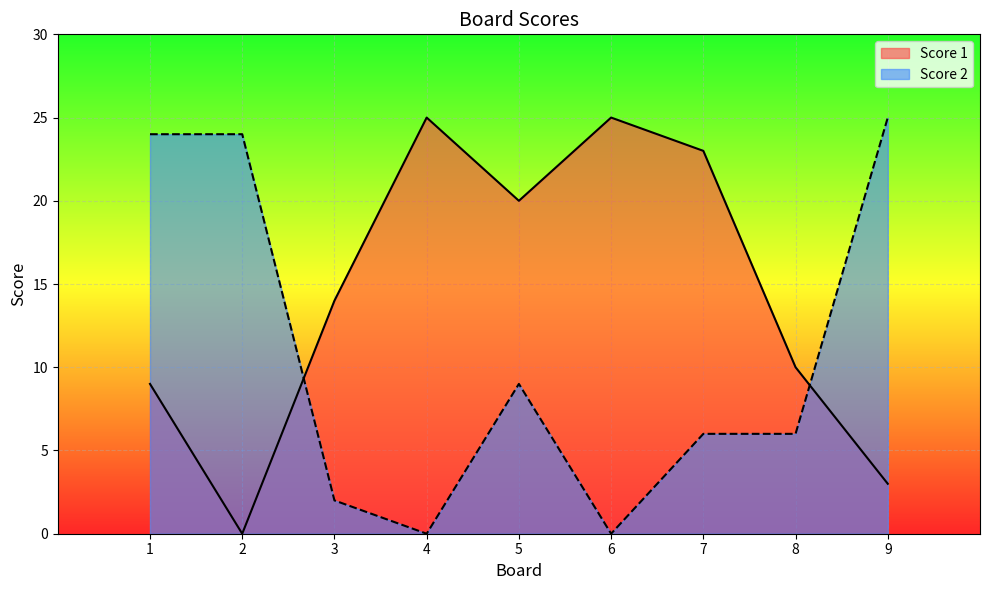

How many positive values does the Score 1 series have?

8